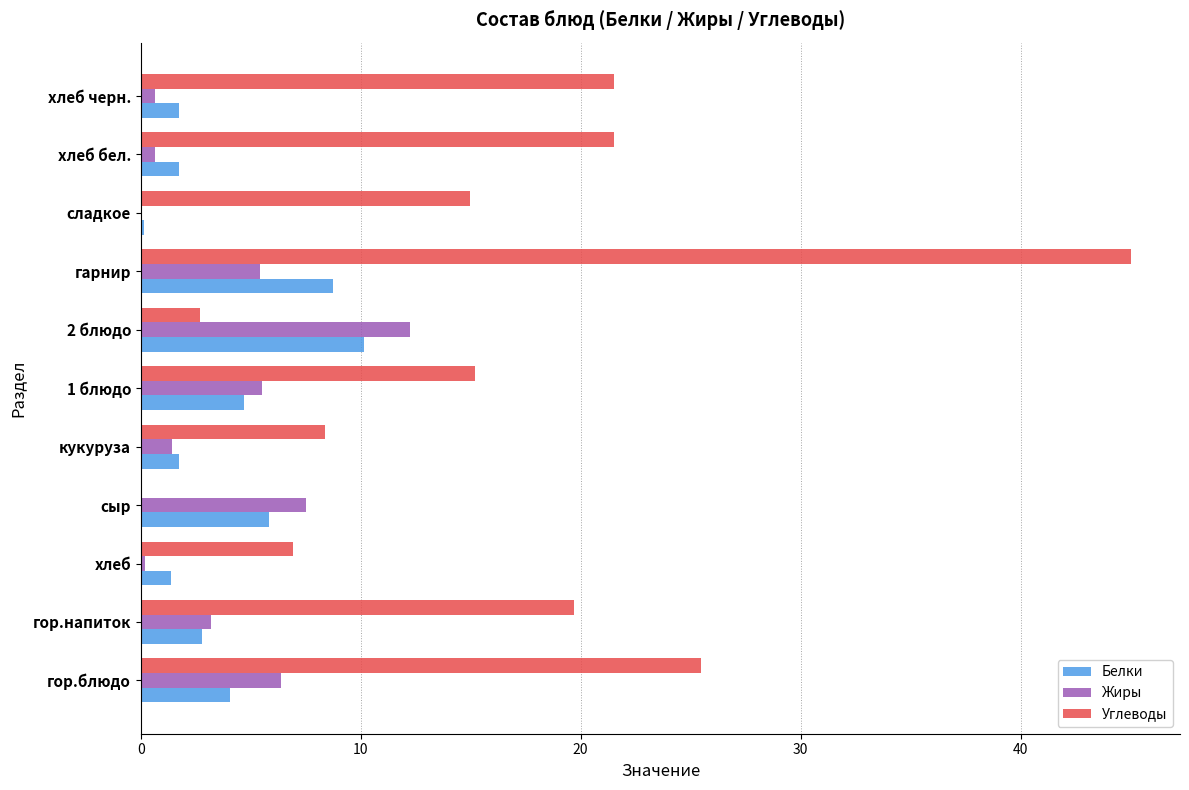

Which category has the highest value across all series?

гарнир